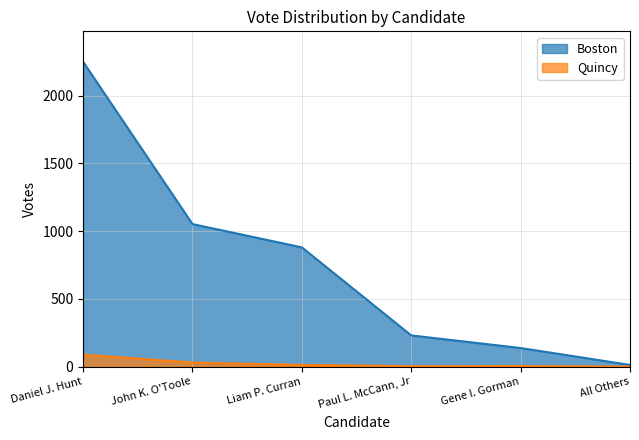

What is the value of the Boston point at the 3rd from the left?

880